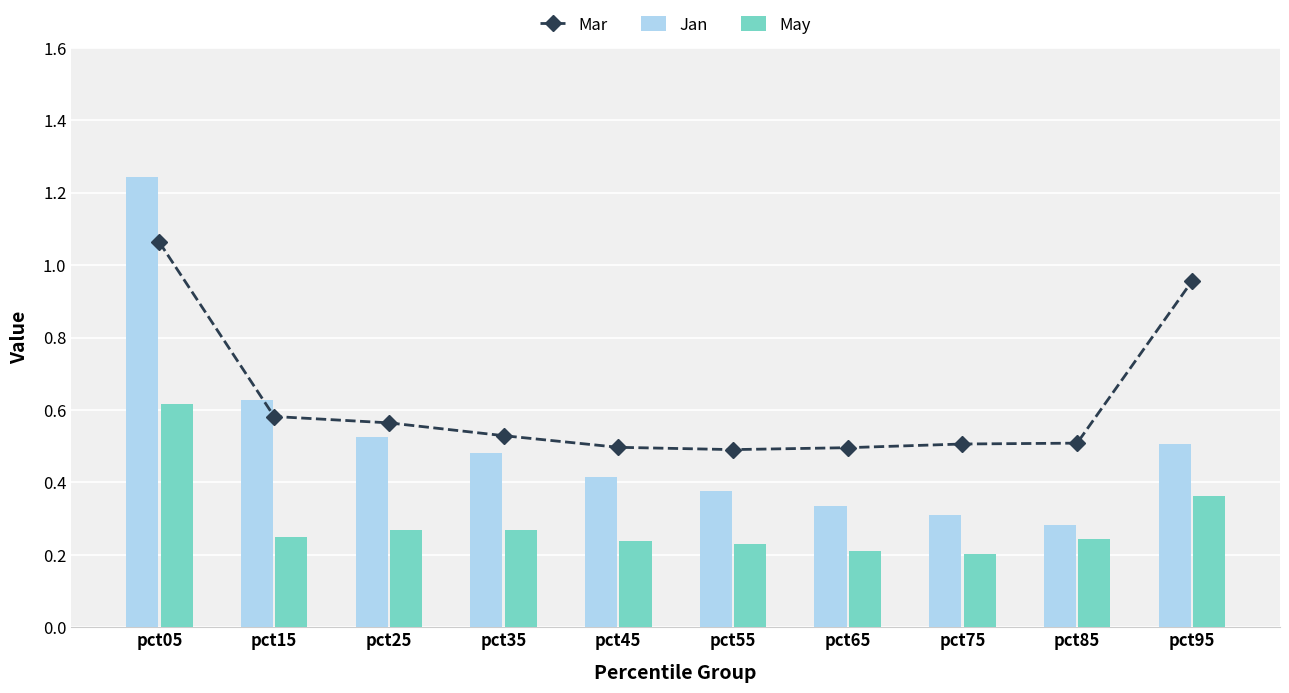

What is the highest value of the May series?

0.6